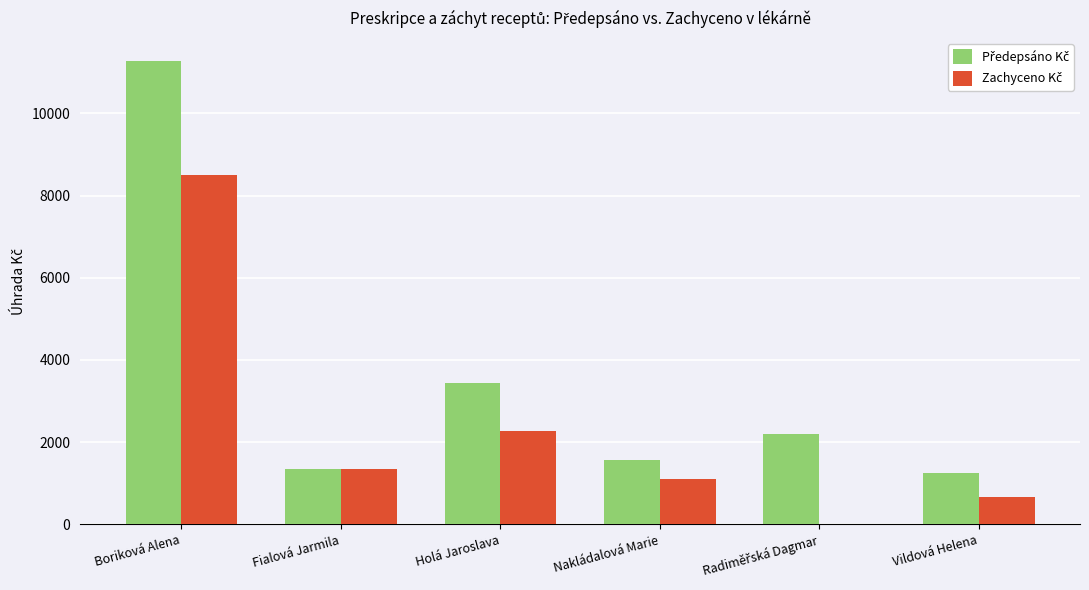

At which category is the sum across all series the highest?

Boriková Alena